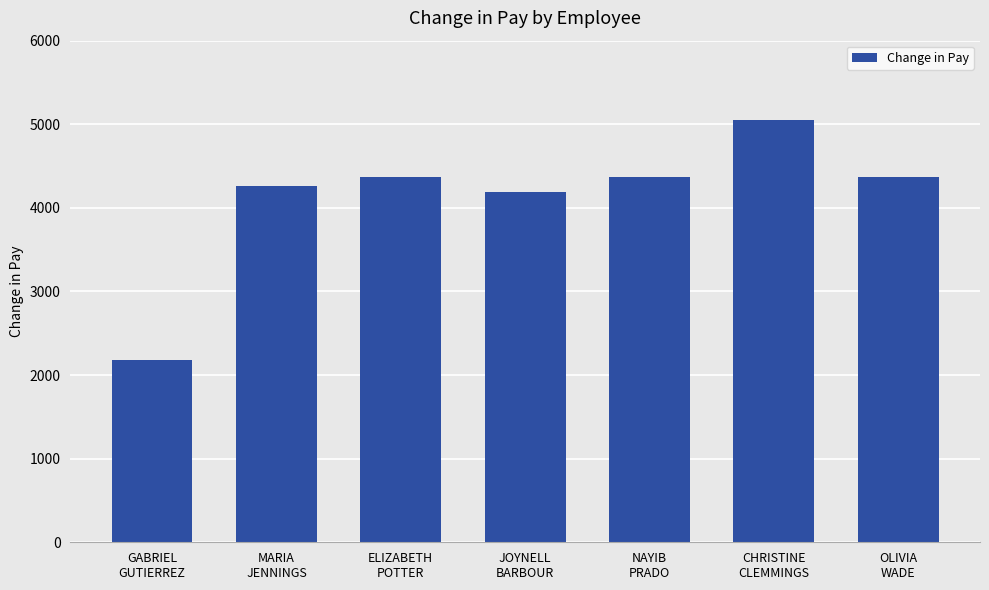

What is the sum of all values?

28800